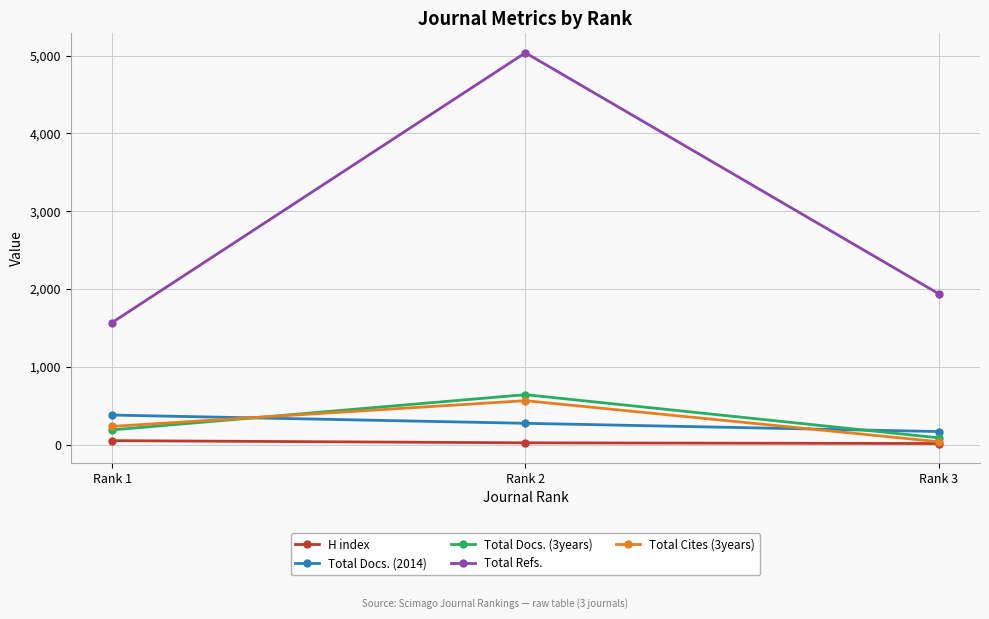

What is the maximum value for Total Refs.?

5037